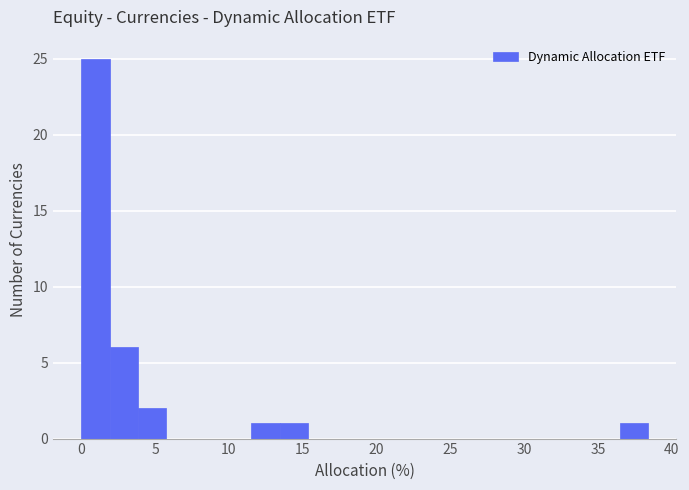

Read against the x-axis, roughly where is the centre of the tallest bar?

1.0